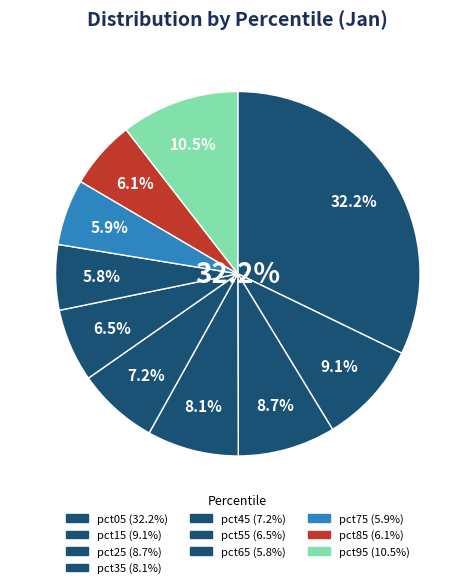

Count the number of slices in the pie.

10